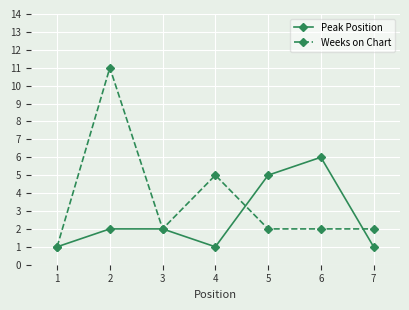

How many Peak Position values are between 1 and 5?

6